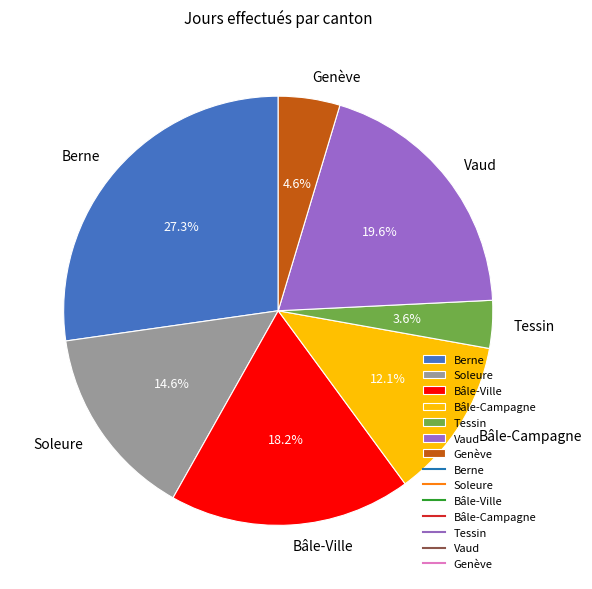

Which slice is the smallest?

Tessin